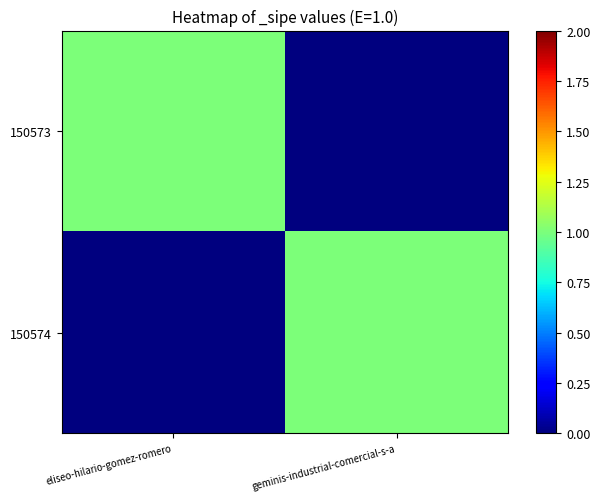

Which series has the largest total across all categories?

150573